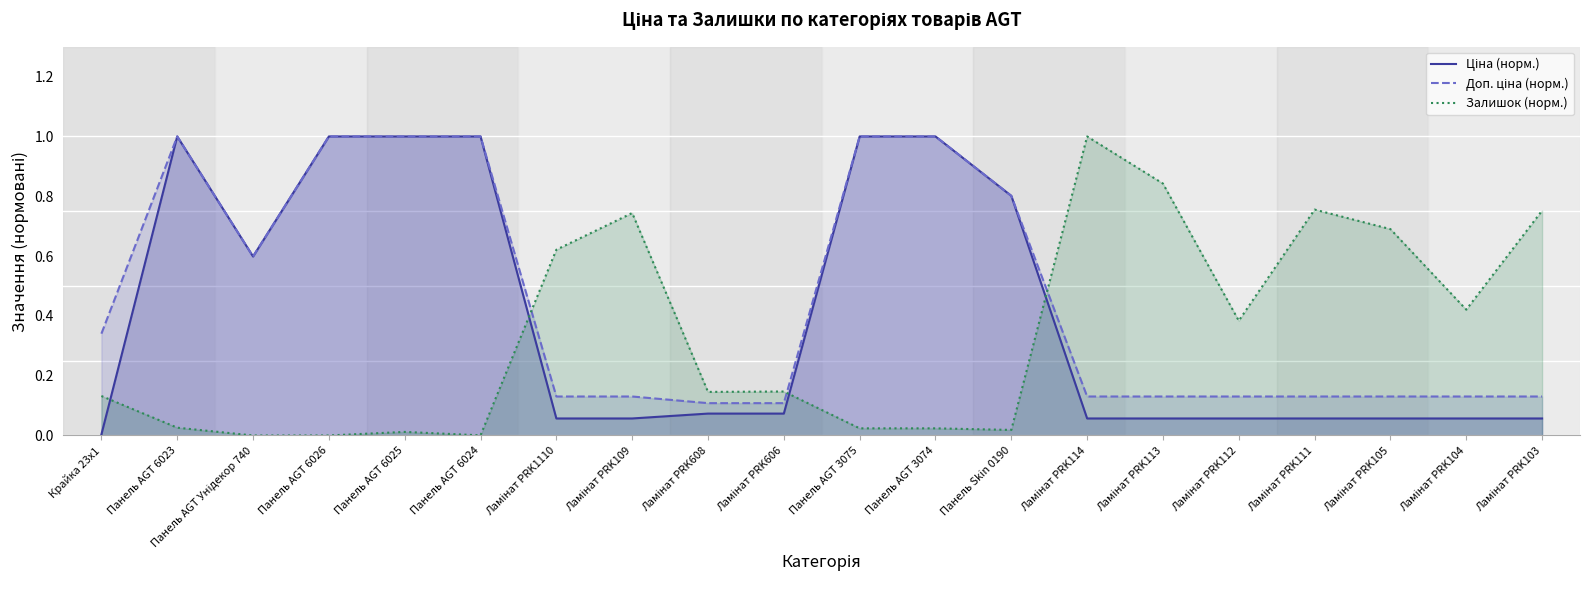

What is the highest value of the Залишок (норм.) series?

1.0